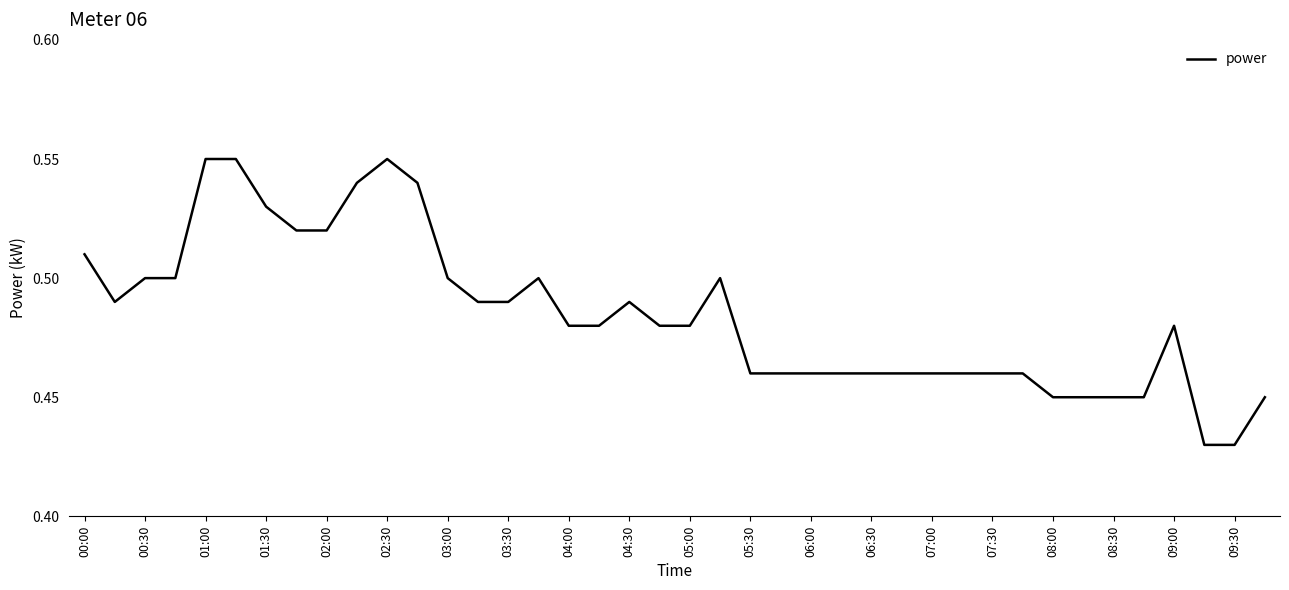

Is this an area chart (filled region under the line)?

No